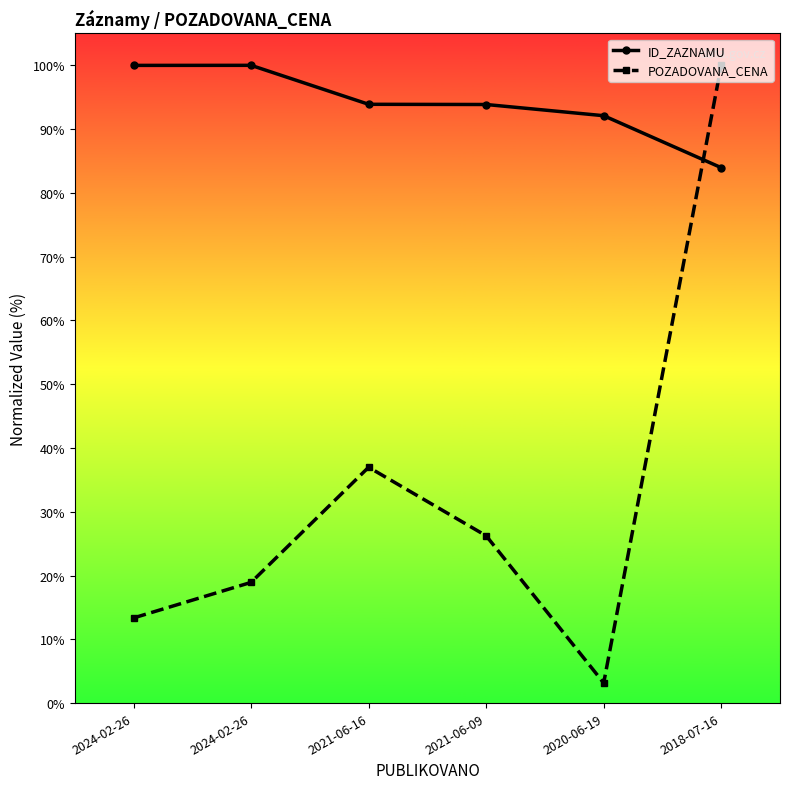

Count the number of data series in this chart.

2